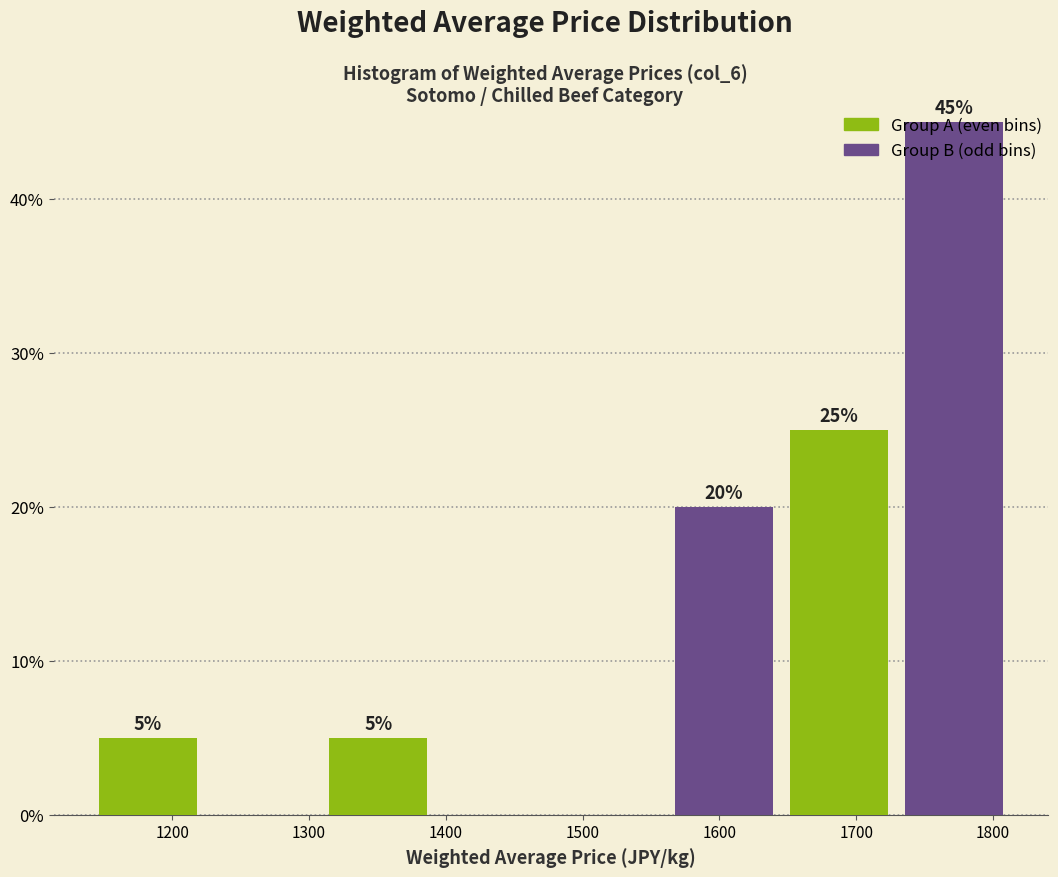

At which category is the sum across all series the highest?

1700